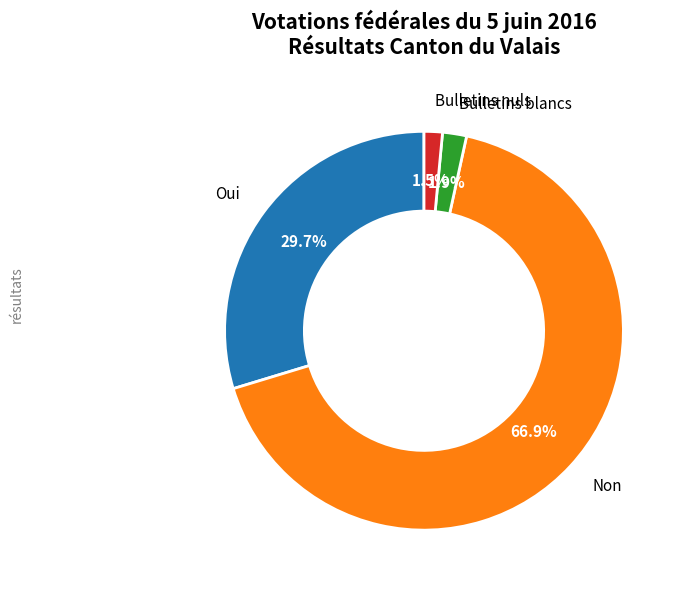

Is there a majority slice in this chart?

Yes